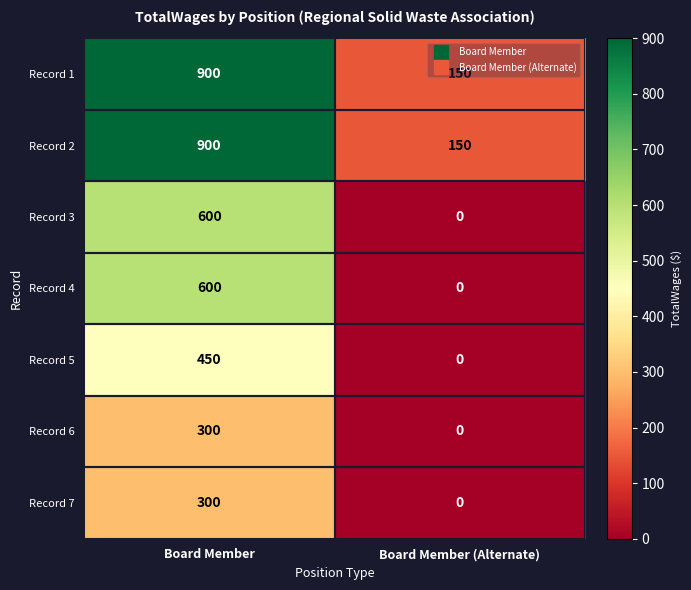

What is the approximate value of Record 4 at Board Member?

600